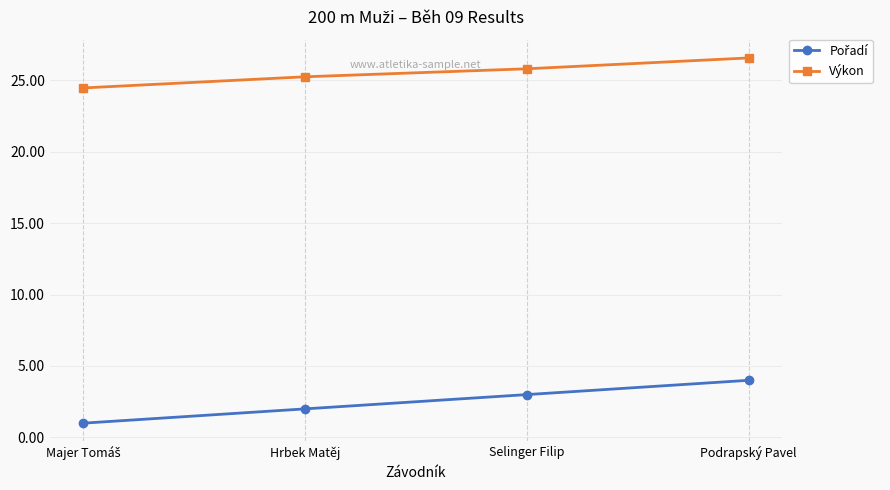

What is the total value across all series at Podrapský Pavel?

30.6